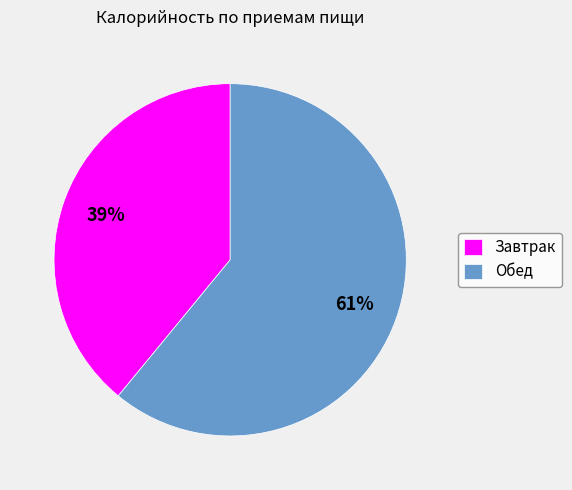

To the nearest percent, what is the difference between the largest and smallest slice percentages?

22%